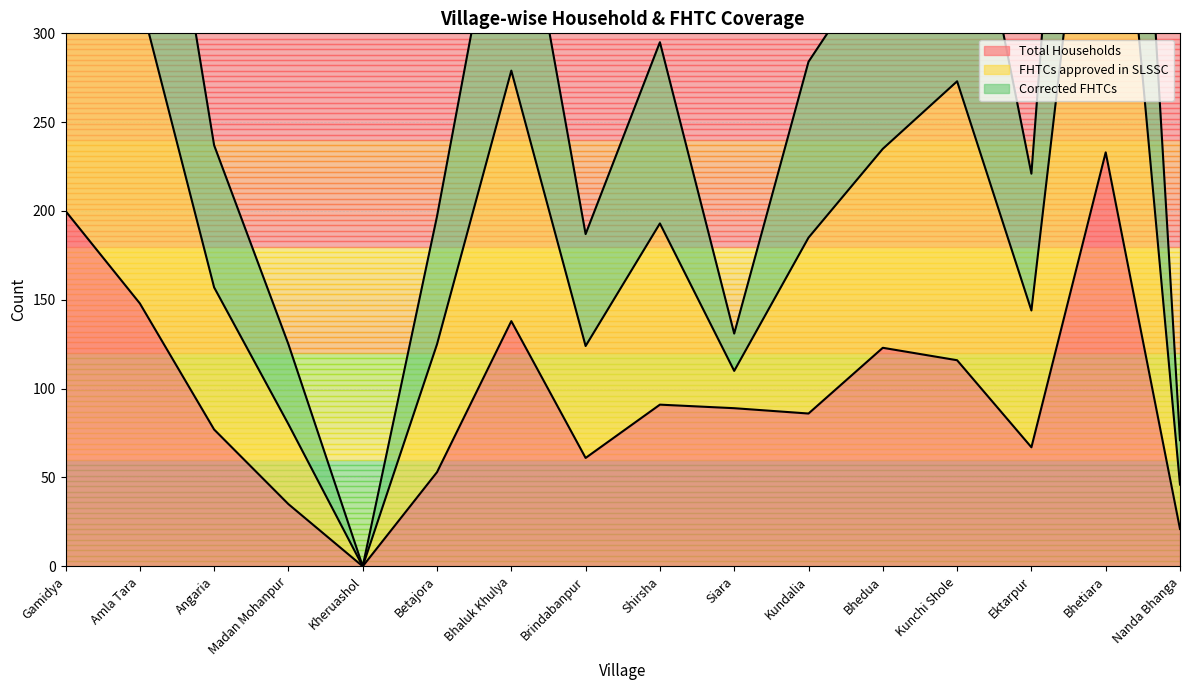

Is it true that Corrected FHTCs equals 80 at Madan Mohanpur?

True